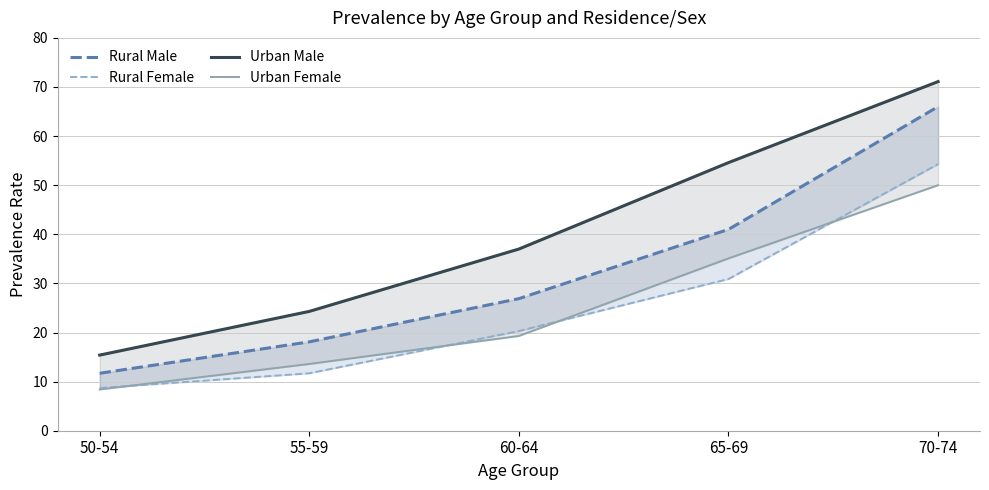

At which label does Urban Male first exceed 37?

65-69